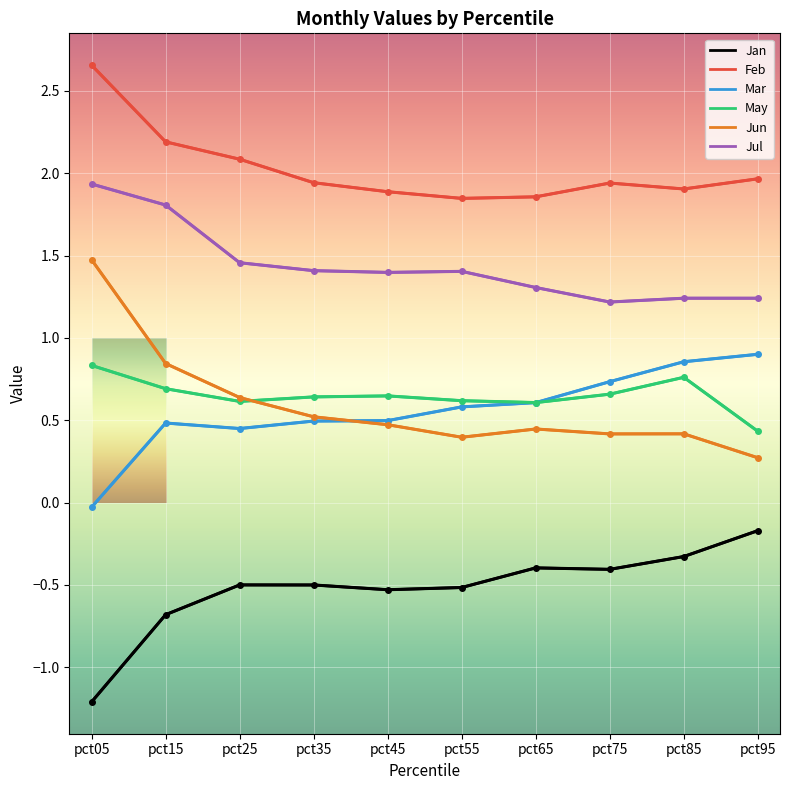

Which category has the lowest value across all series?

pct05